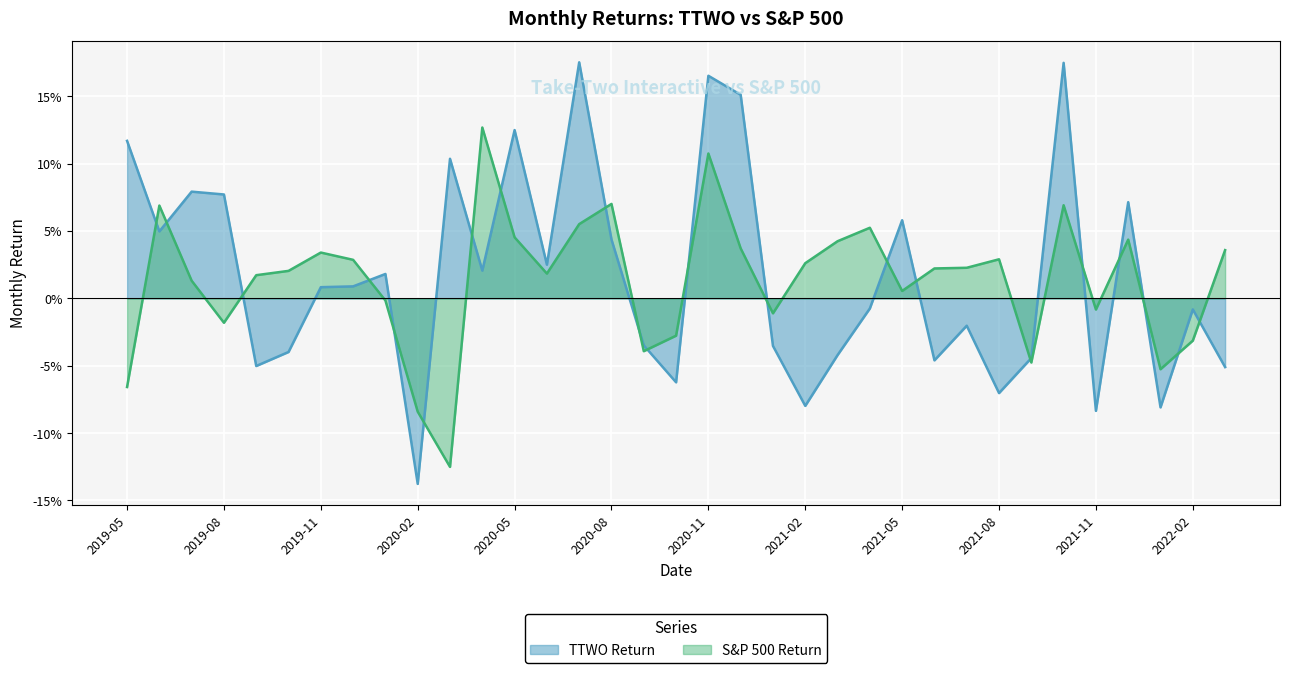

Which series has the widest spread of values?

TTWO Return